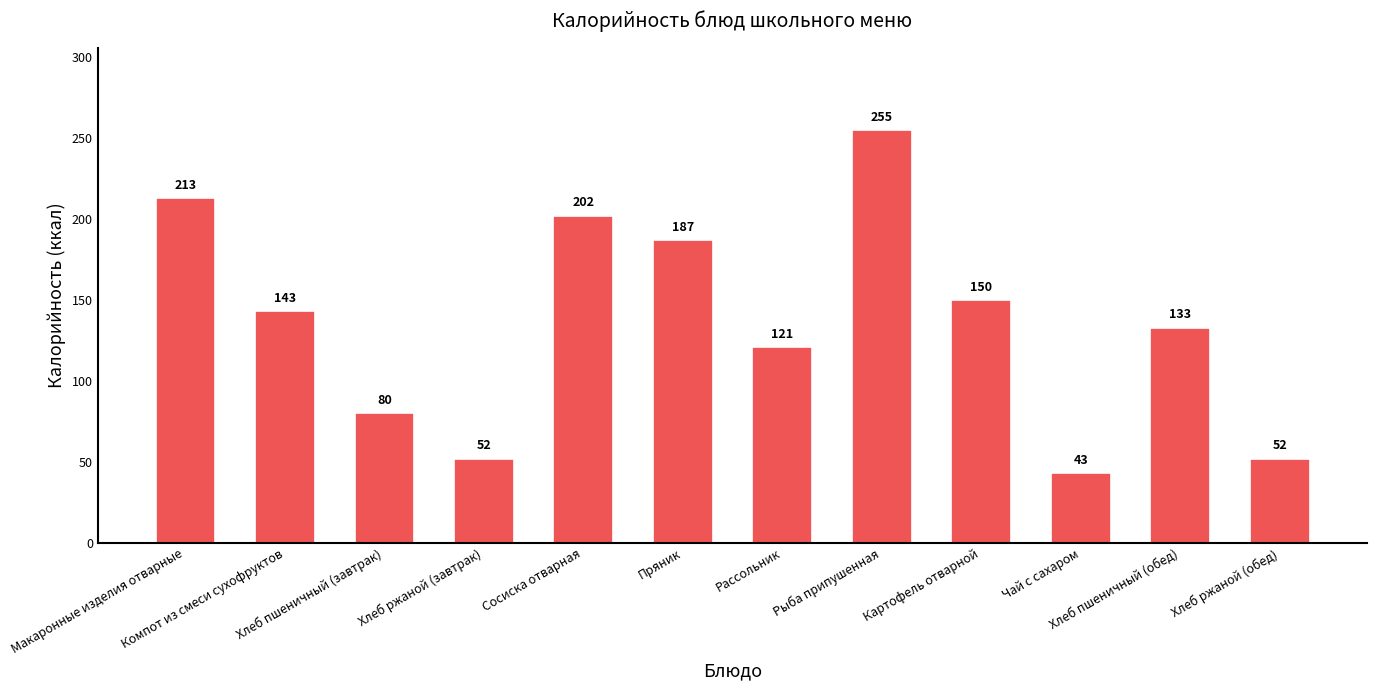

What is the difference between the maximum and minimum values?

212